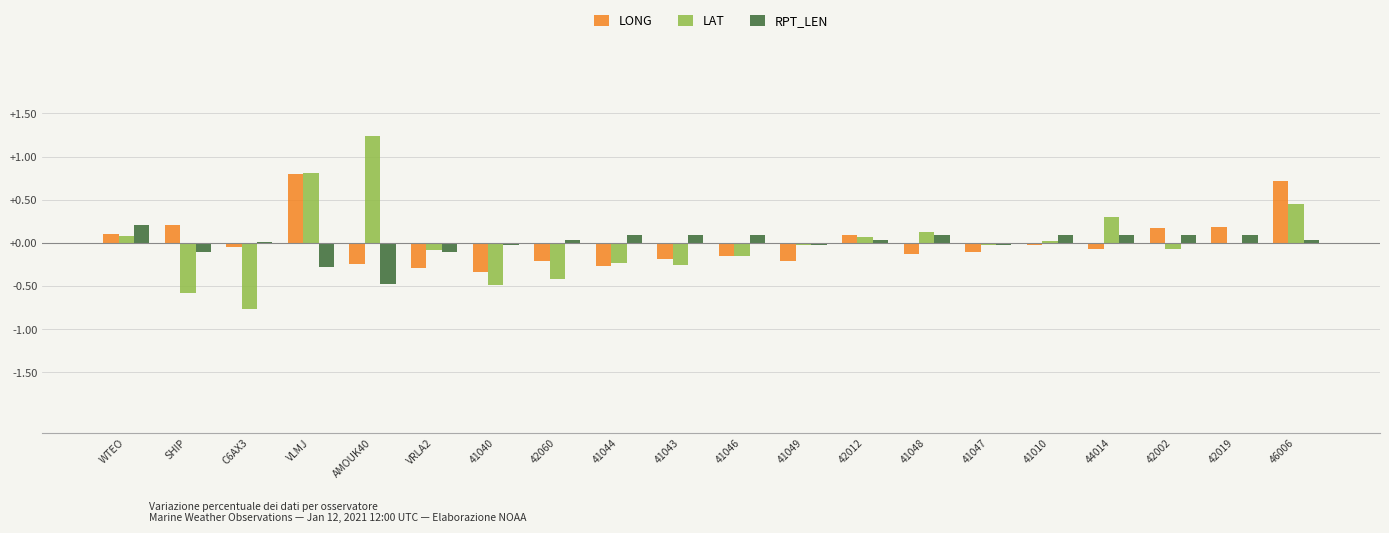

What are all the series names shown in the legend?

LONG, LAT, RPT_LEN